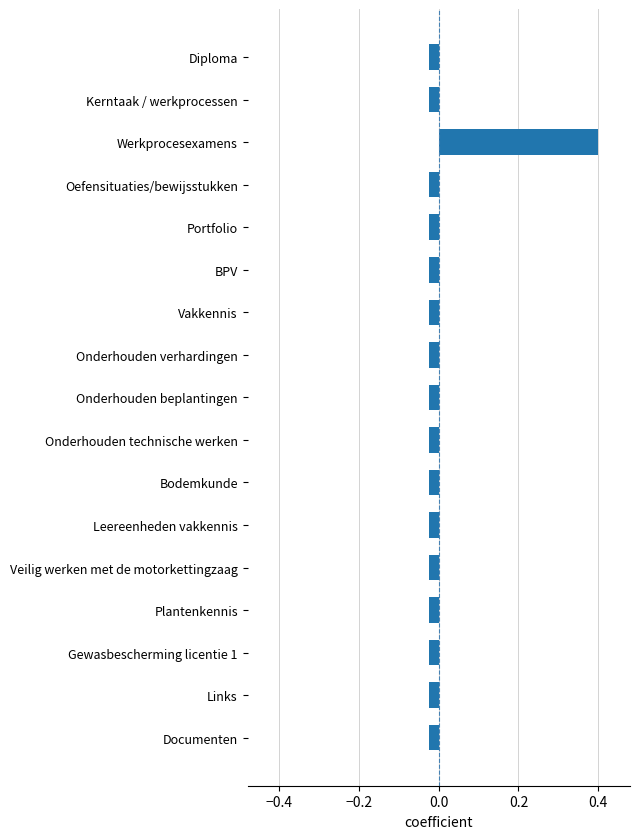

What is the label of the 13th bar from the bottom?

Portfolio